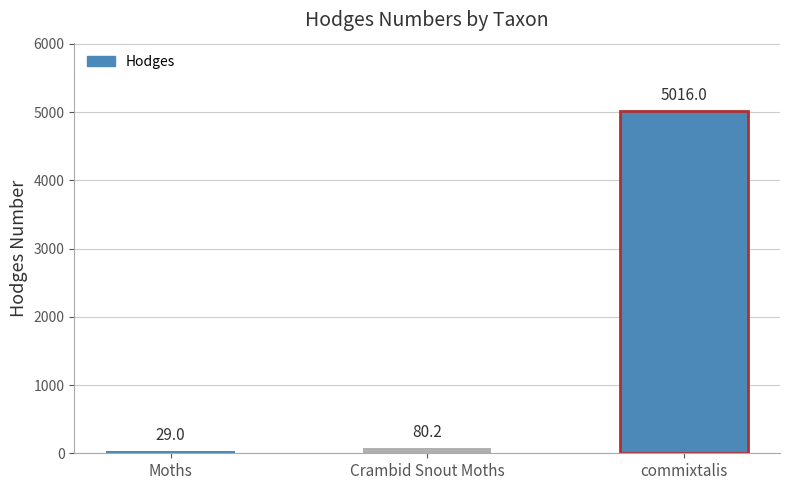

What is the difference between the maximum and minimum values?

4987.0